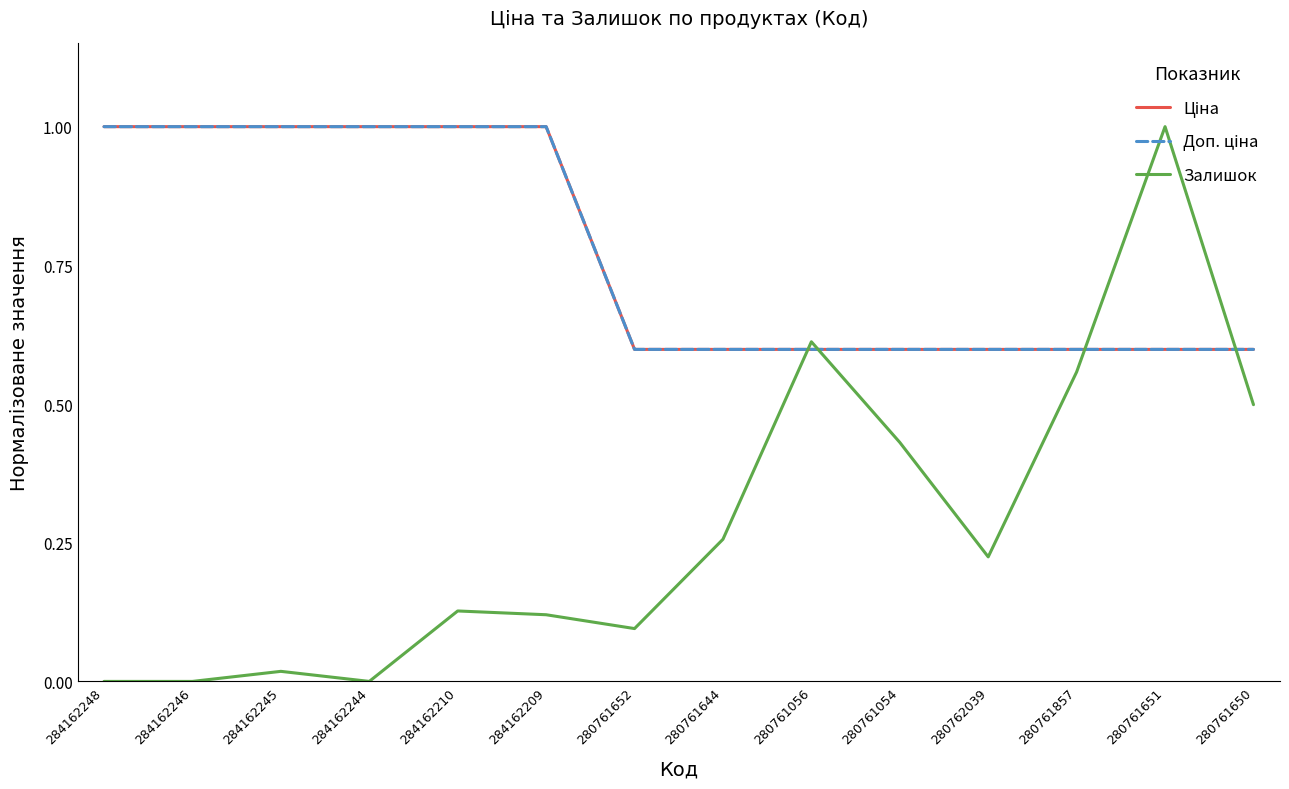

The value of Доп. ціна at 280761650 is 0.2. True or false?

False